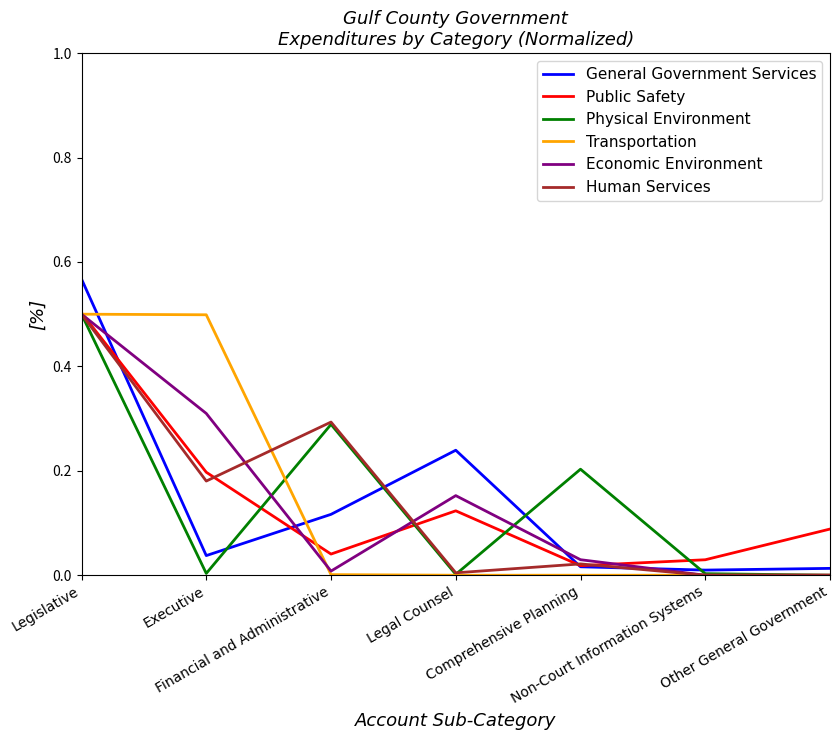

What is the highest value of the Public Safety series?

0.5